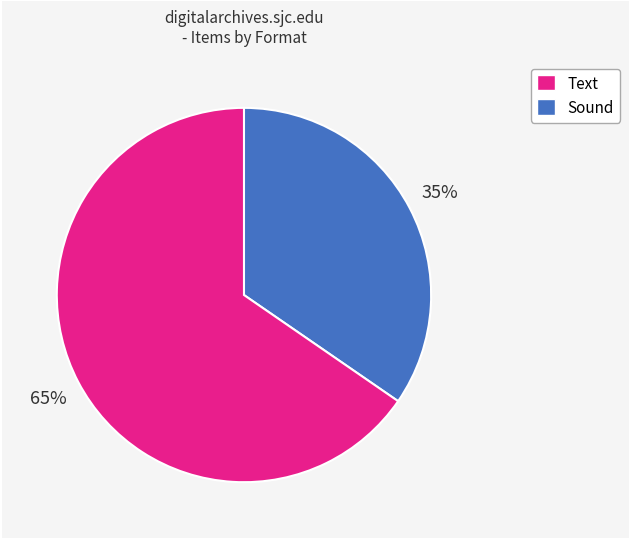

To the nearest percent, what is the average slice percentage?

50%